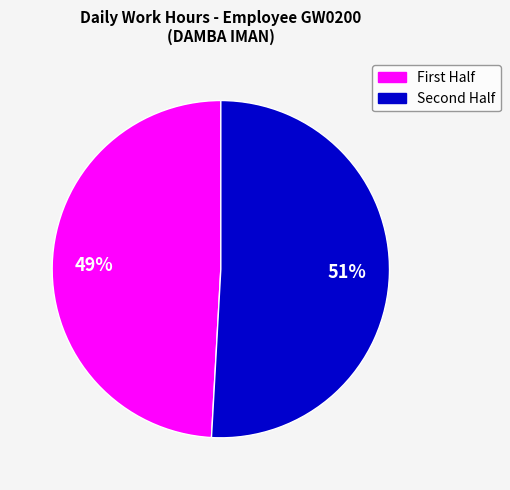

Count the number of slices in the pie.

2